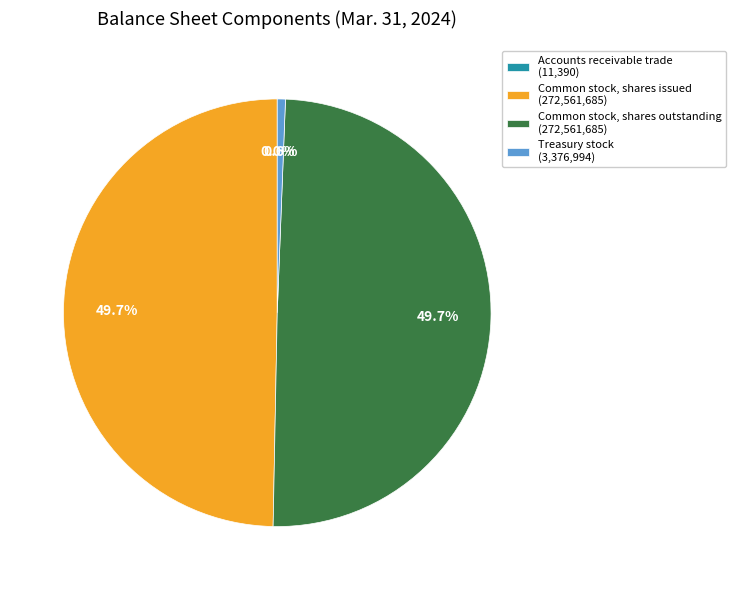

Does any single category account for the majority?

No